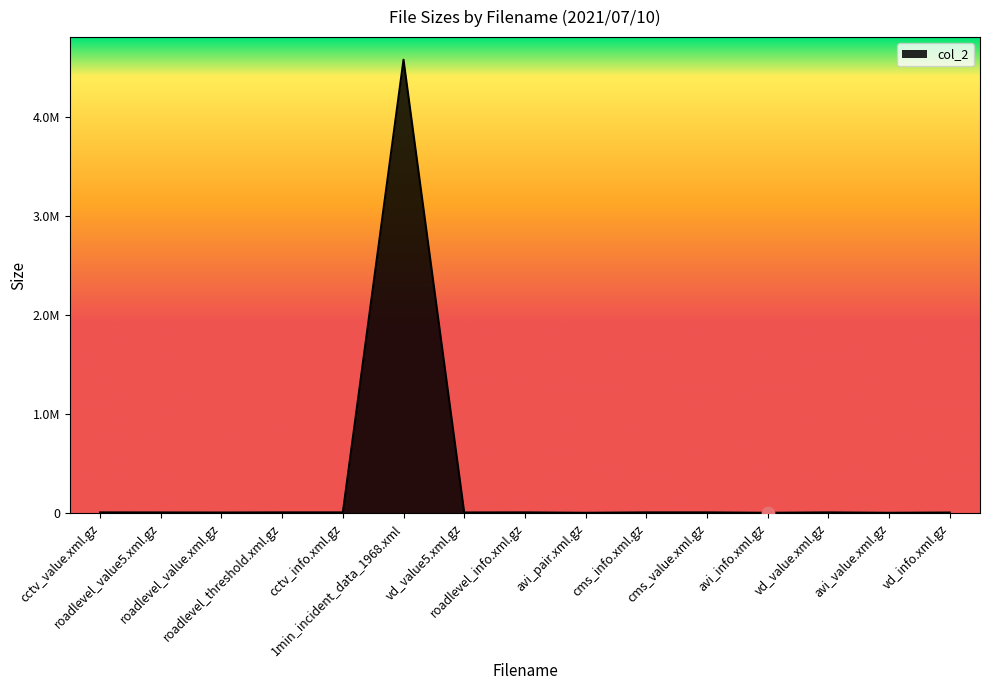

Between avi_pair.xml.gz and roadlevel_value.xml.gz, which is larger?

roadlevel_value.xml.gz